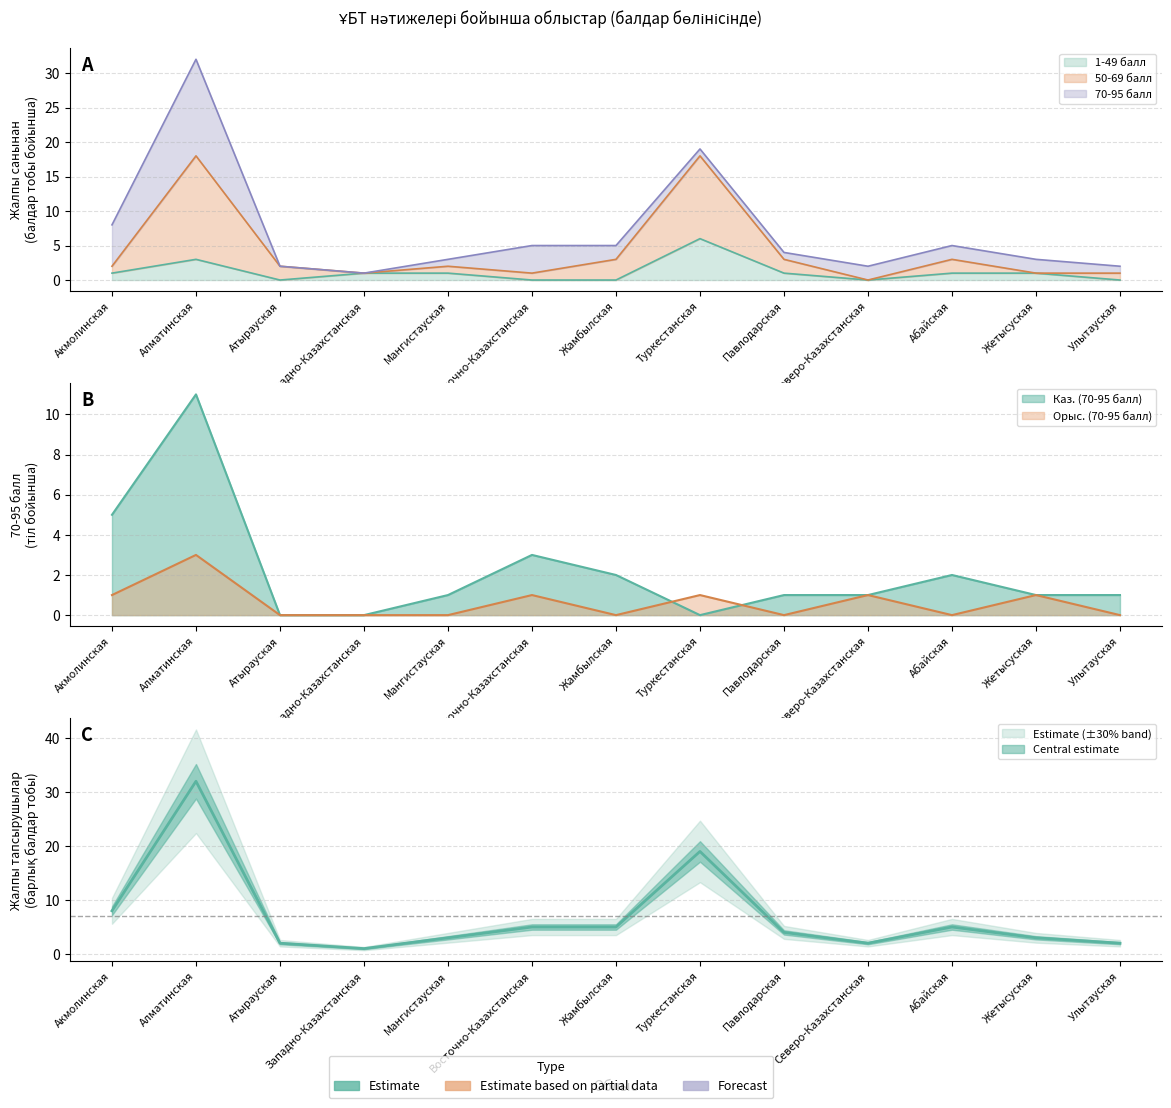

At which label does Барлығы (50-69 балл) reach its peak?

Алматинская